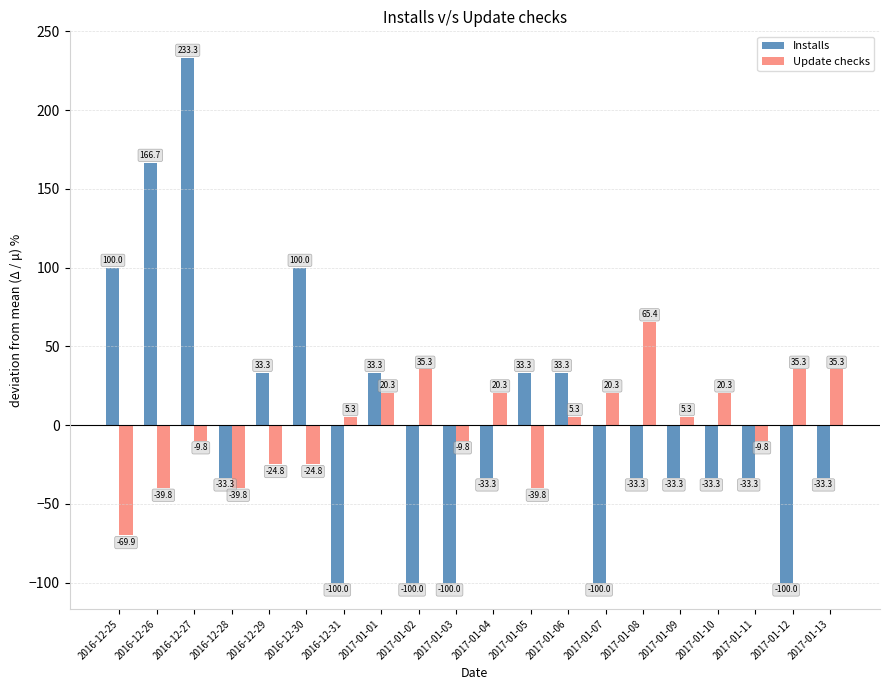

What is the difference between the maximum and minimum values in the Installs series?

333.3